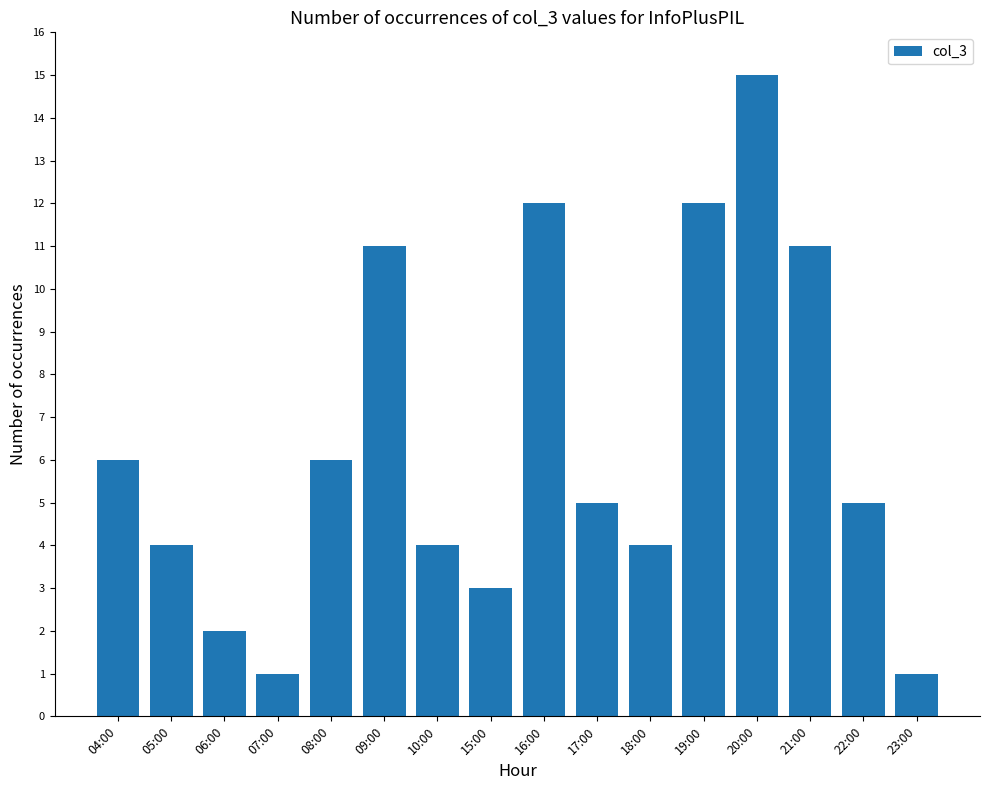

What is the label of the 10th bar from the right?

10:00